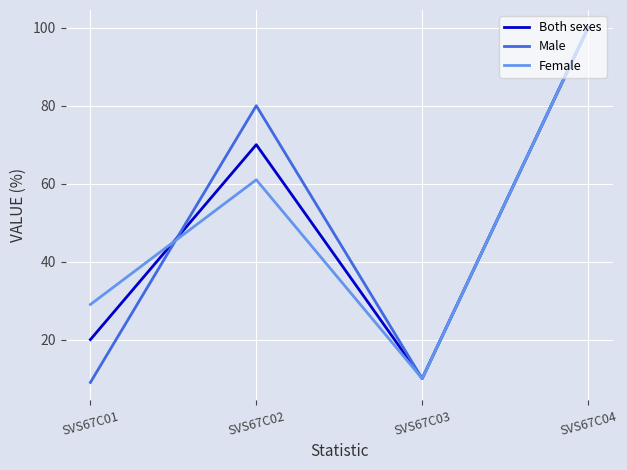

List the labels in order of Male value, smallest first.

SVS67C01, SVS67C03, SVS67C02, SVS67C04